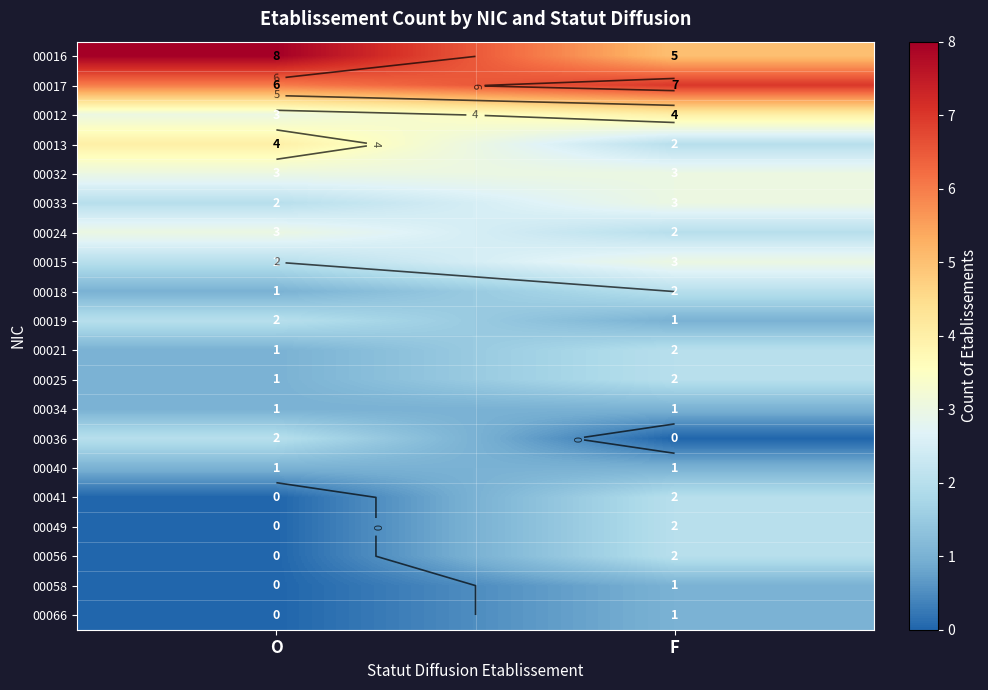

What is the difference between the 00016 values at F and O?

3